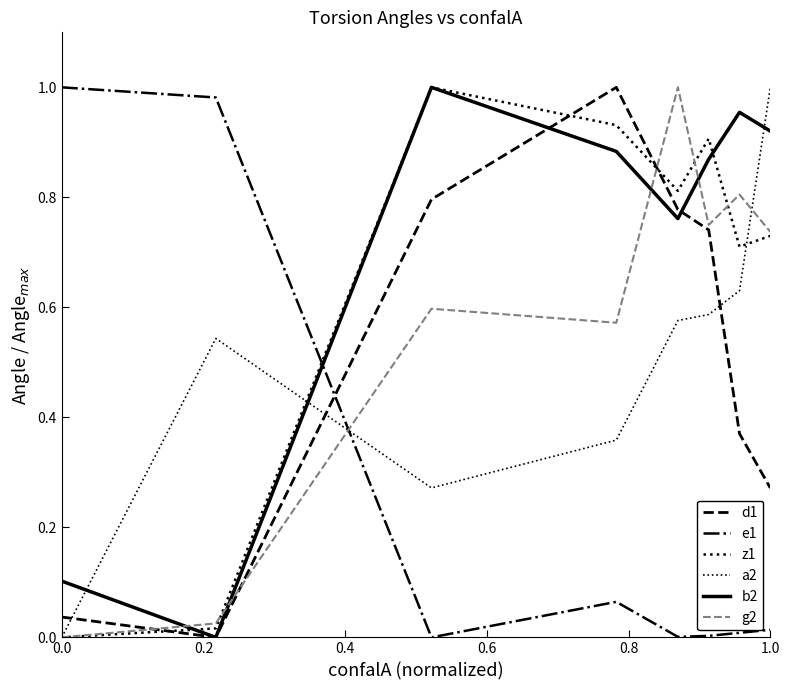

What is the maximum value shown in the chart?

1.0